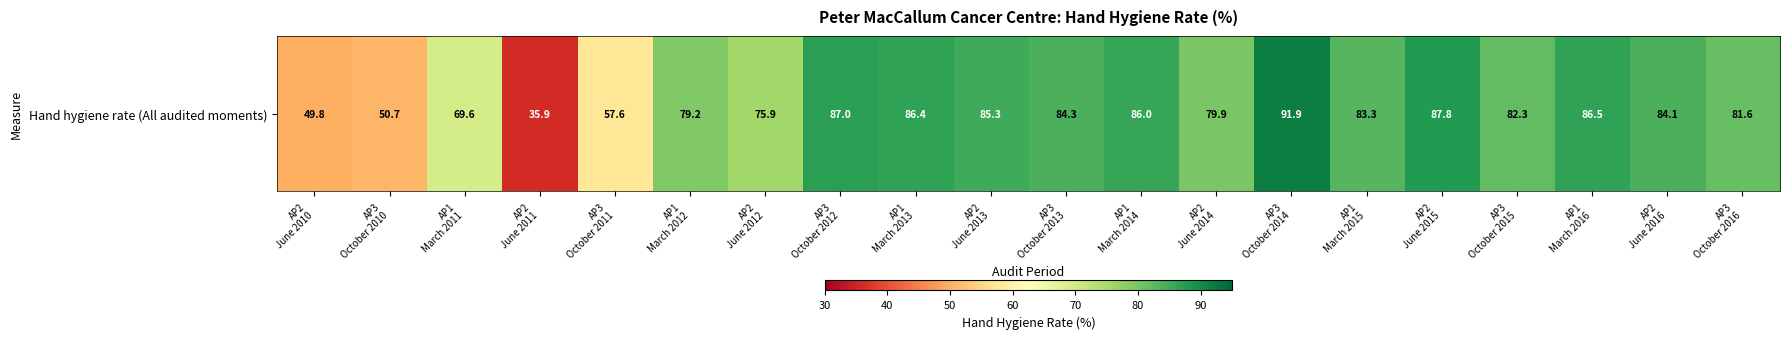

What is the smallest value displayed?

35.9